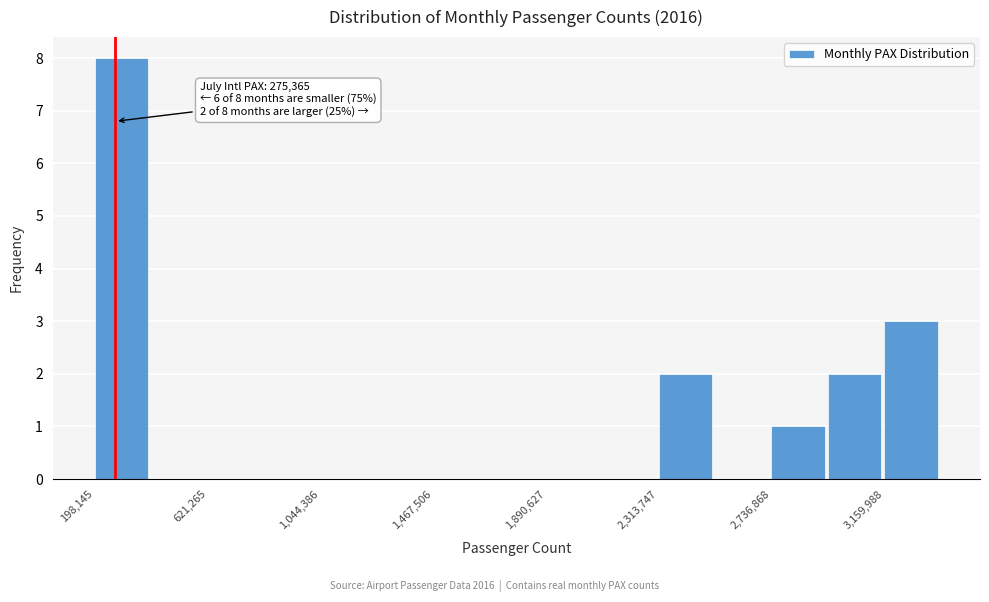

Which range on the x-axis has the tallest bar?

200000 to 400000